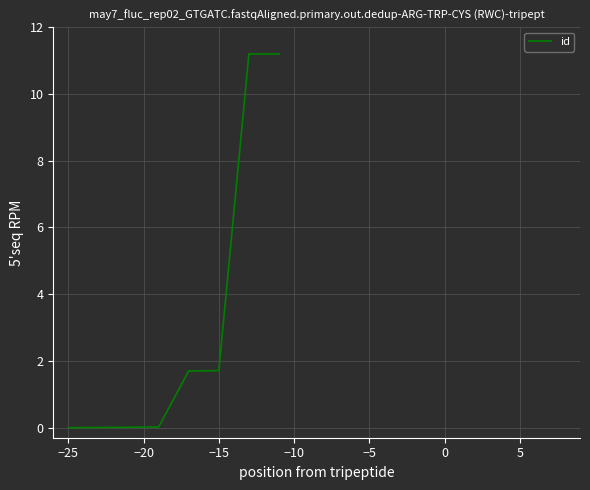

What is the greatest value displayed?

11.2